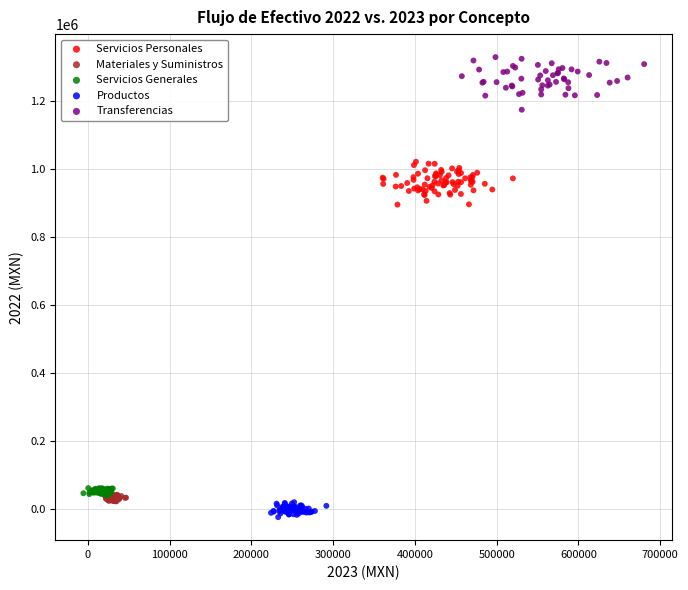

Which series reaches the maximum Y coordinate?

Transferencias